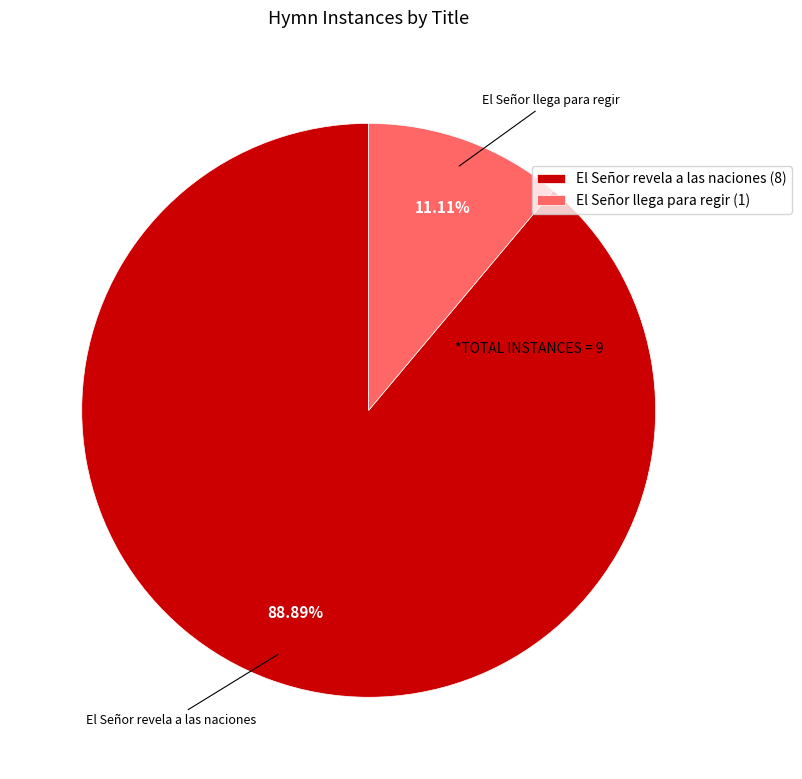

The El Señor llega para regir (1) slice represents 11% of the pie. True or false?

True